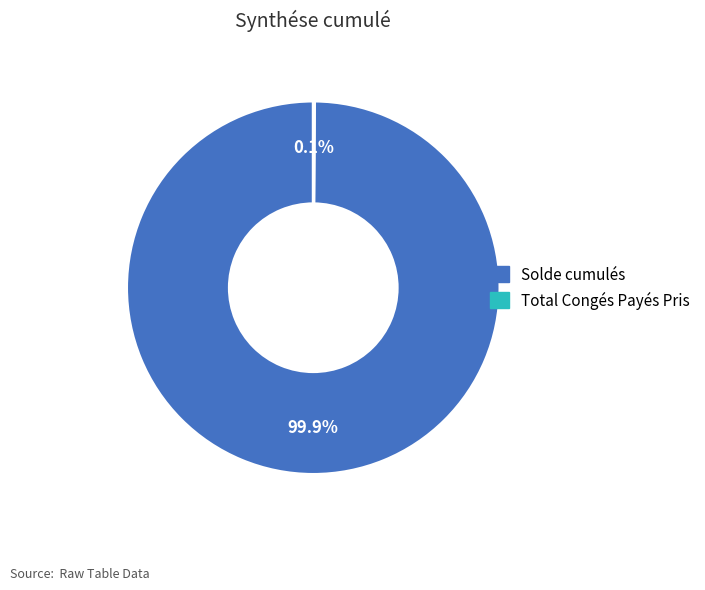

Which category has the biggest portion of the pie?

Solde cumulés